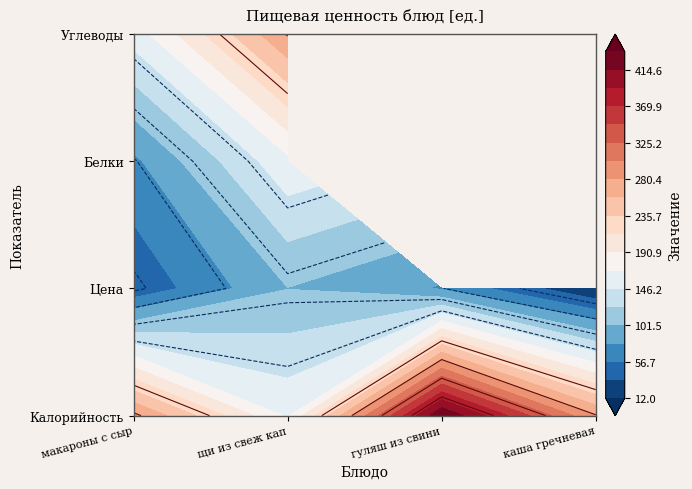

The value of каша гречневая at 1 is 8. True or false?

False